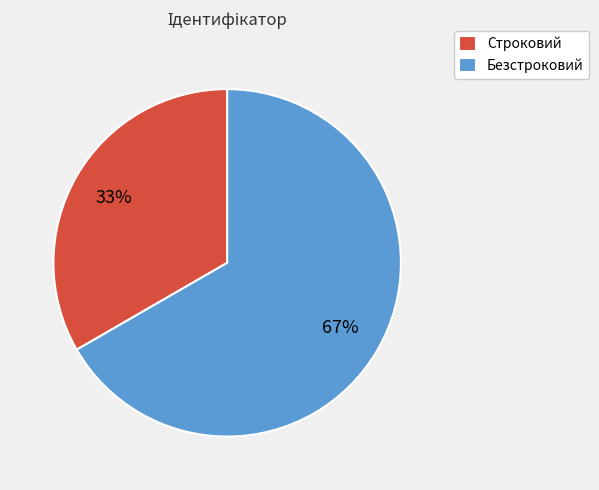

Is there any slice that represents more than half of the pie?

Yes